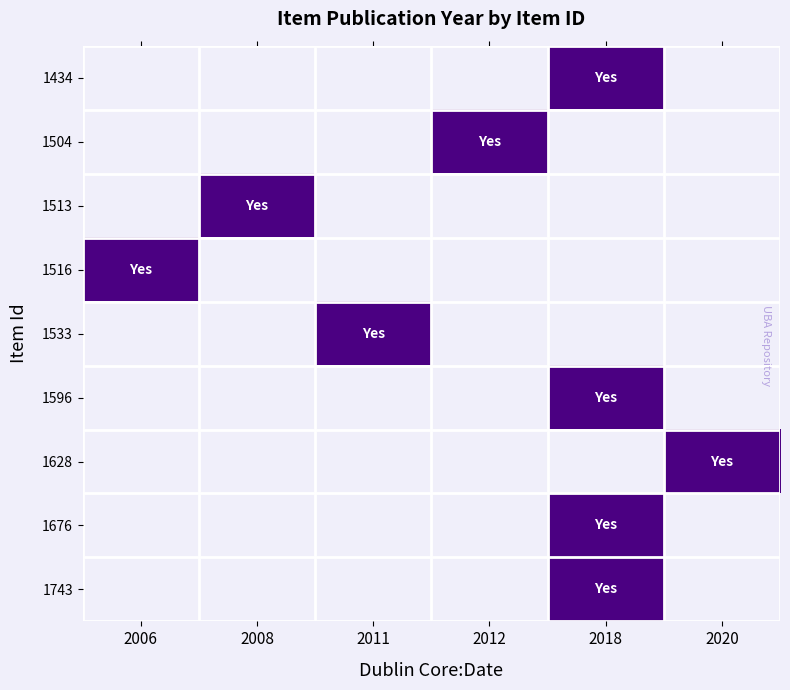

Reading left to right, transcribe all the data shown in this chart.

1434: 2006=0	2008=0	2011=0	2012=0	2018=1	2020=0
1504: 2006=0	2008=0	2011=0	2012=1	2018=0	2020=0
1513: 2006=0	2008=1	2011=0	2012=0	2018=0	2020=0
1516: 2006=1	2008=0	2011=0	2012=0	2018=0	2020=0
1533: 2006=0	2008=0	2011=1	2012=0	2018=0	2020=0
1596: 2006=0	2008=0	2011=0	2012=0	2018=1	2020=0
1628: 2006=0	2008=0	2011=0	2012=0	2018=0	2020=1
1676: 2006=0	2008=0	2011=0	2012=0	2018=1	2020=0
1743: 2006=0	2008=0	2011=0	2012=0	2018=1	2020=0